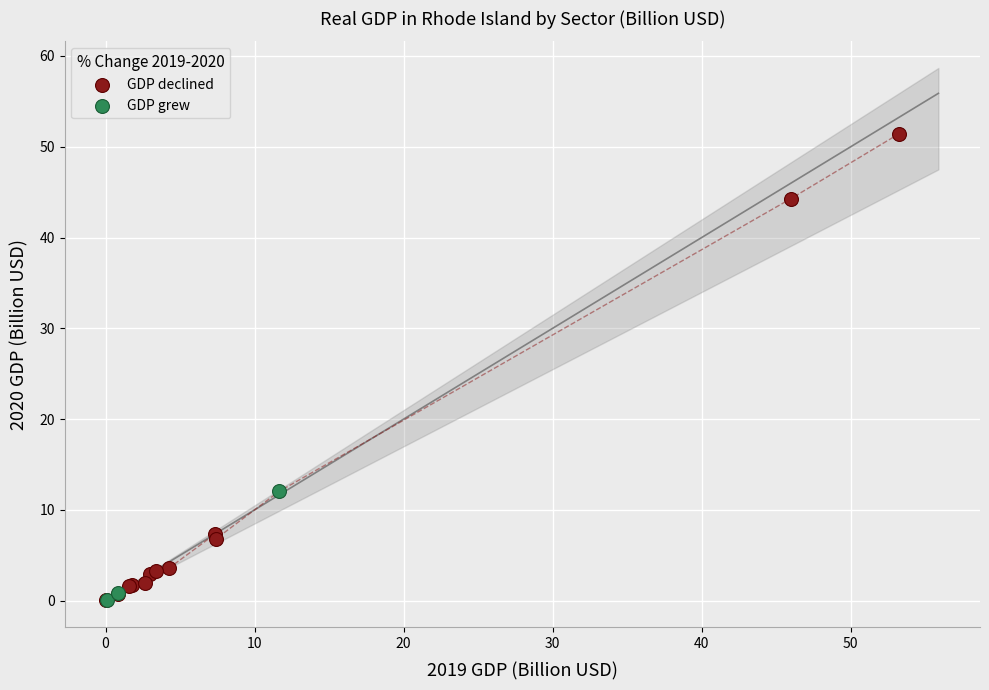

Which series has the widest spread of Y values?

GDP declined